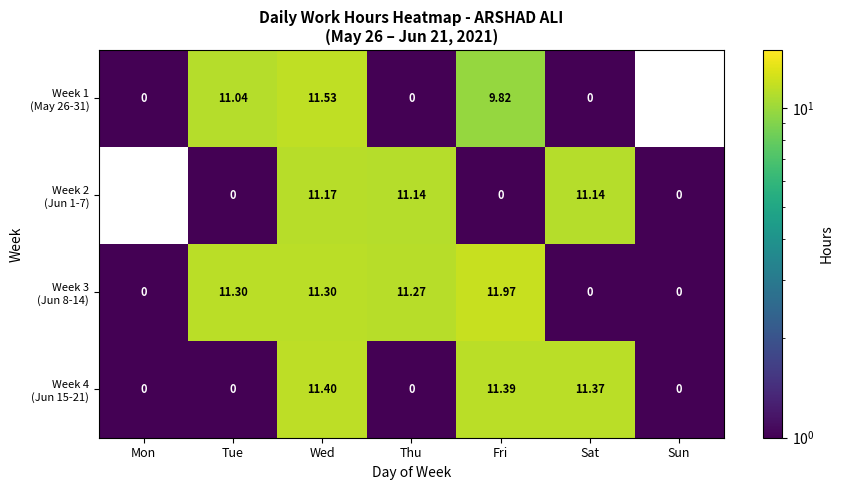

How many data points does each series have?

7